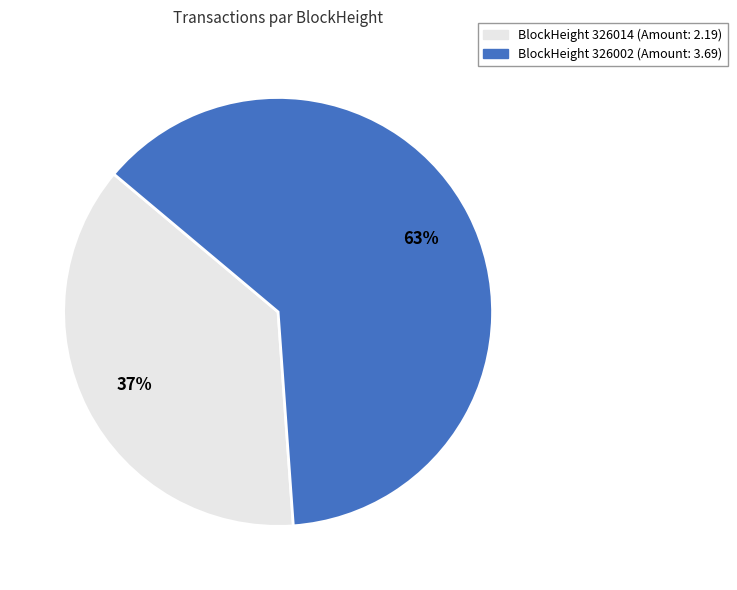

Does any single category account for the majority?

Yes